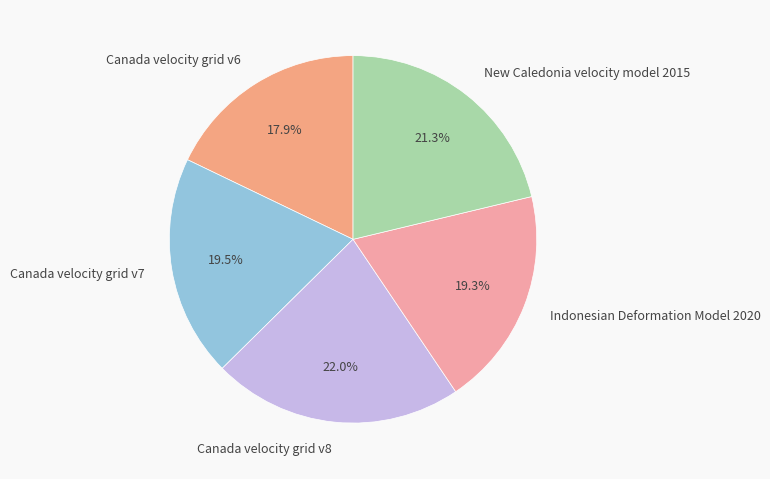

Does Canada velocity grid v8 account for over 50% of the chart?

No